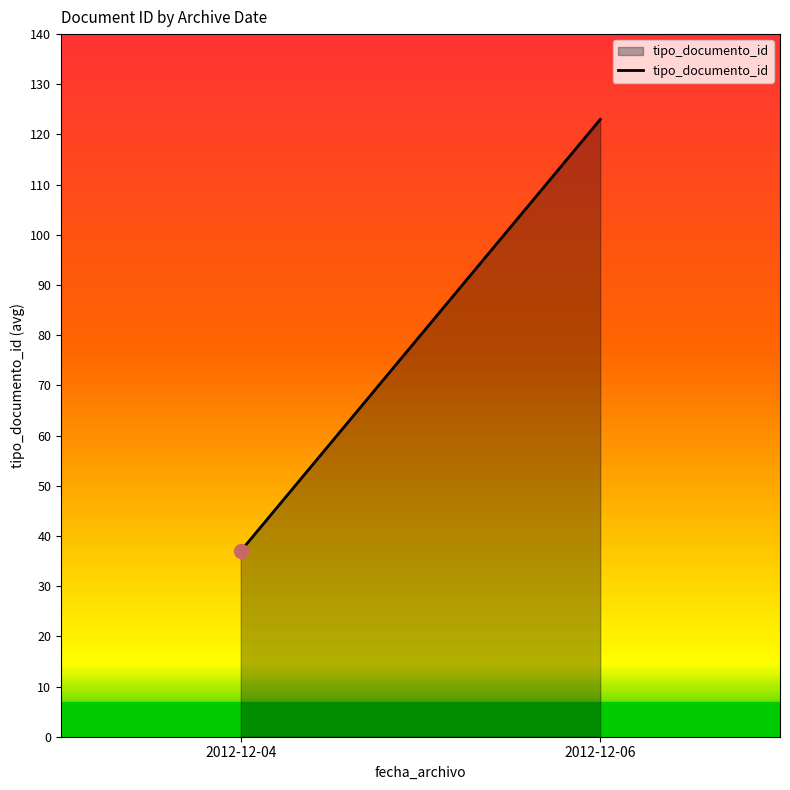

What is the greatest value displayed?

123